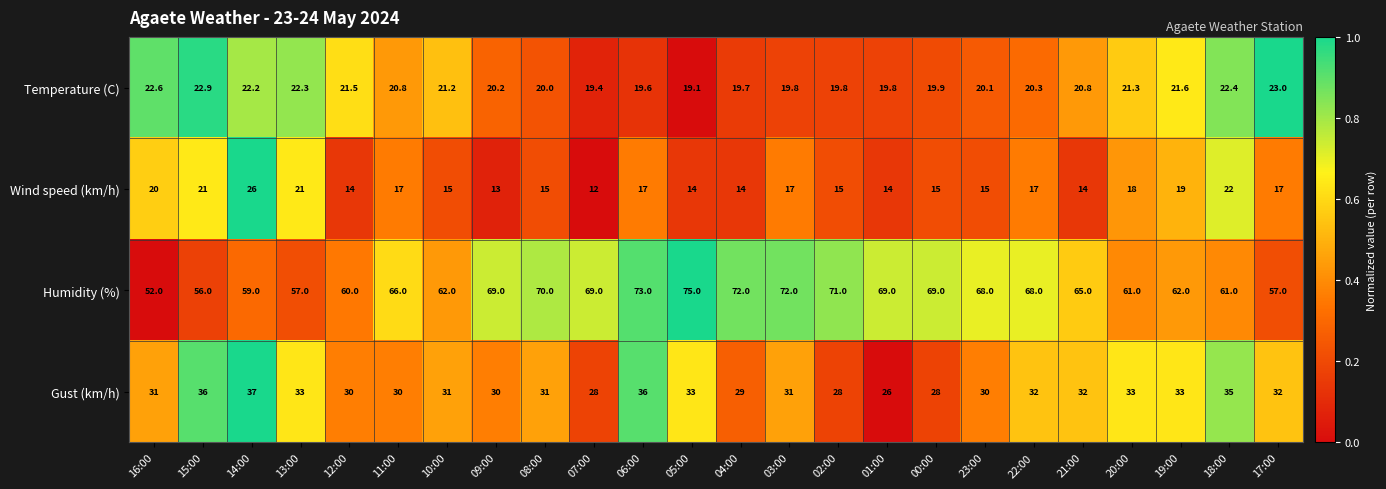

Which series has the widest spread of values?

Humidity (%)